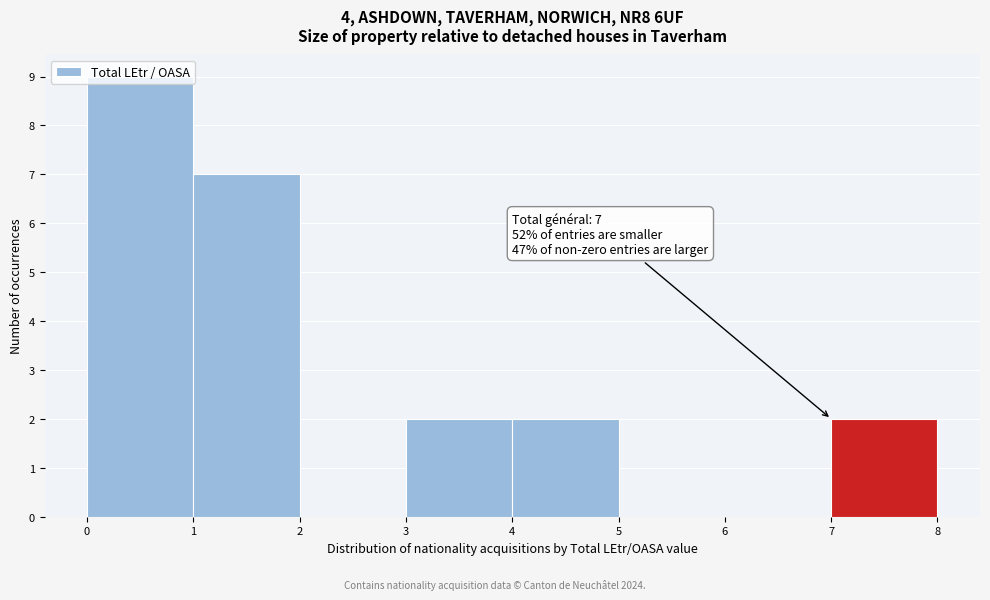

Over which range of the x-axis is the bar tallest?

0 to 1